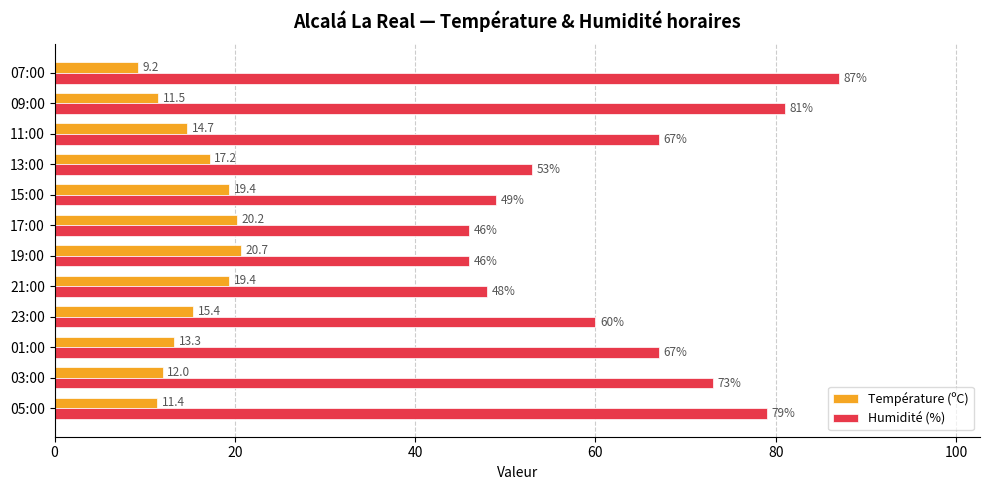

Which label corresponds to the largest value in the chart?

07:00